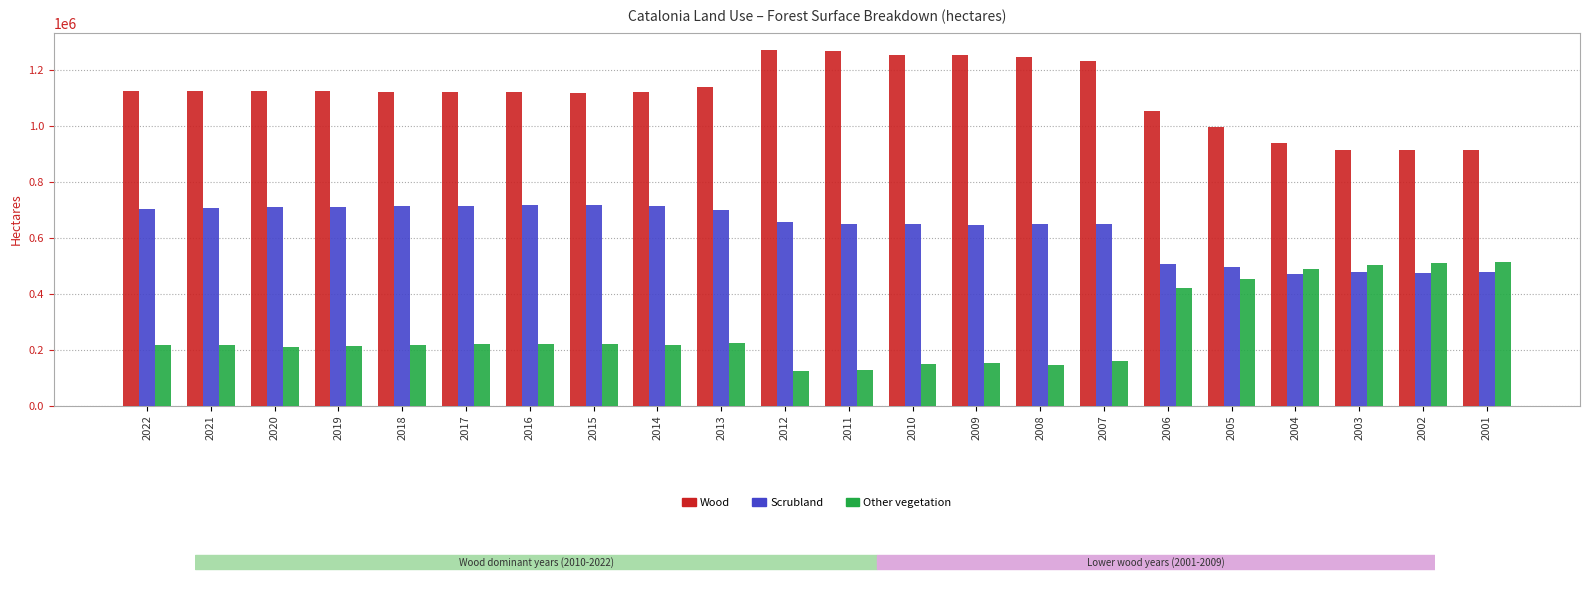

What is the difference between the highest and lowest values at 2012?

1145072